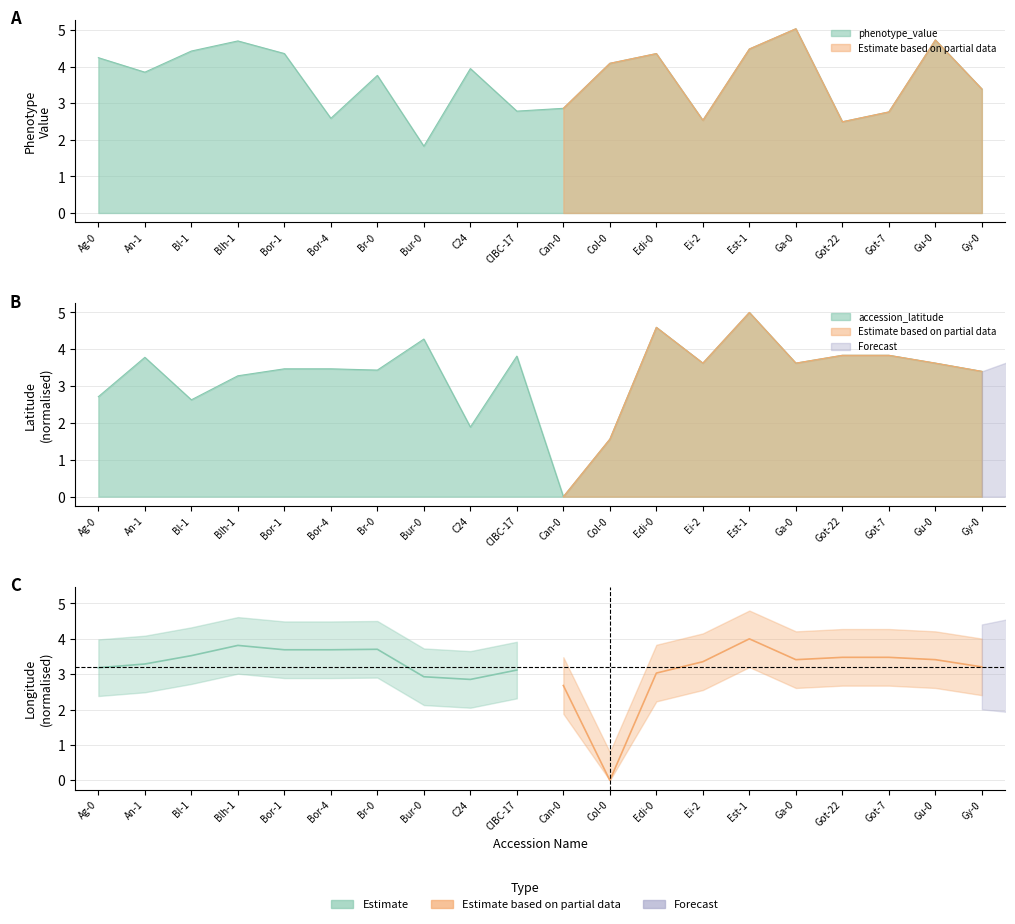

Rank the series by their average value, from lowest to highest.

accession_latitude, phenotype_value